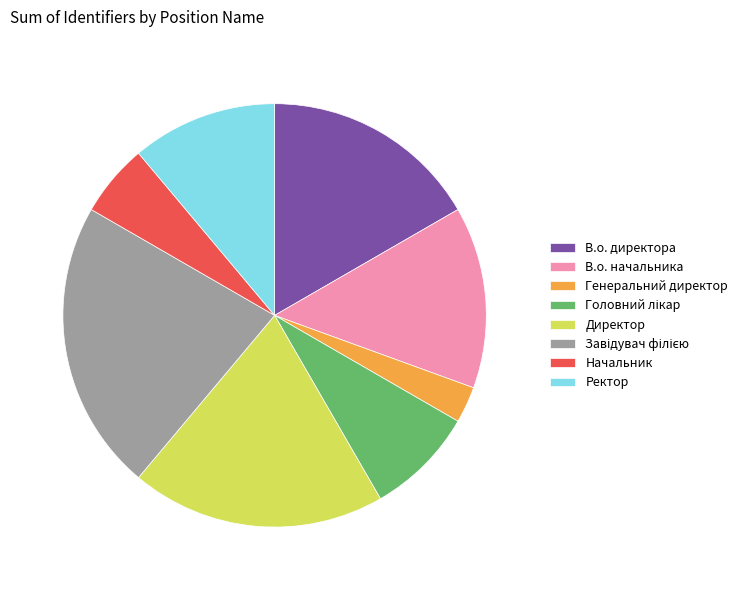

How many slices are in this pie chart?

8